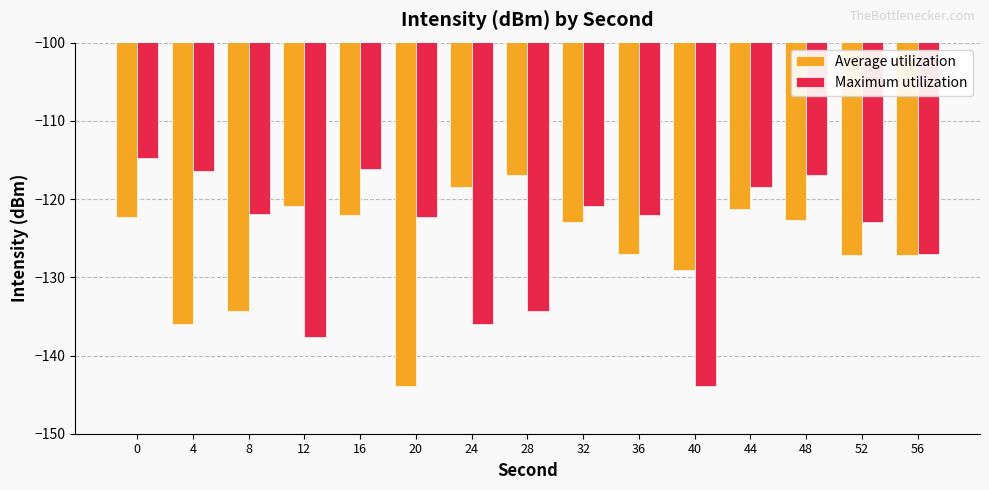

What is the highest value of the Average utilization series?

-116.9